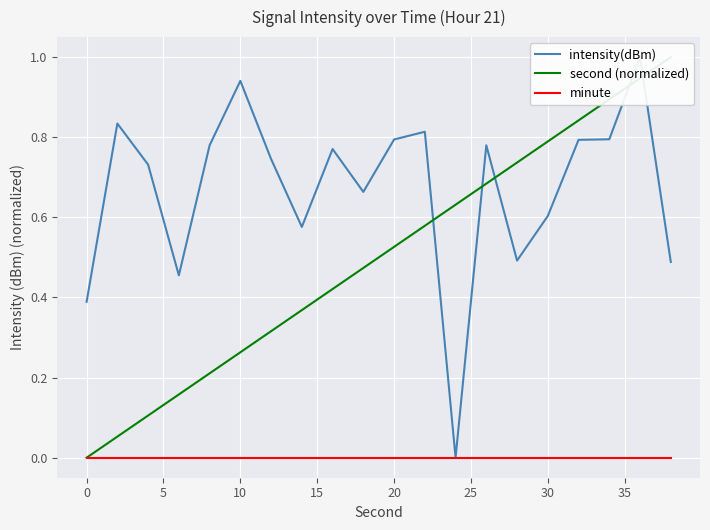

Is it true that intensity(dBm) equals 0.2 at 30?

False